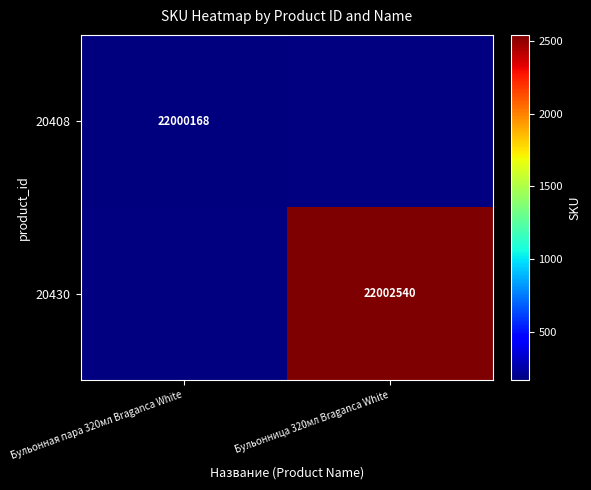

Is the value of 20408 at Бульонная пара 320мл Braganca White greater than the value of 20430 at Бульонница 320мл Braganca White?

No